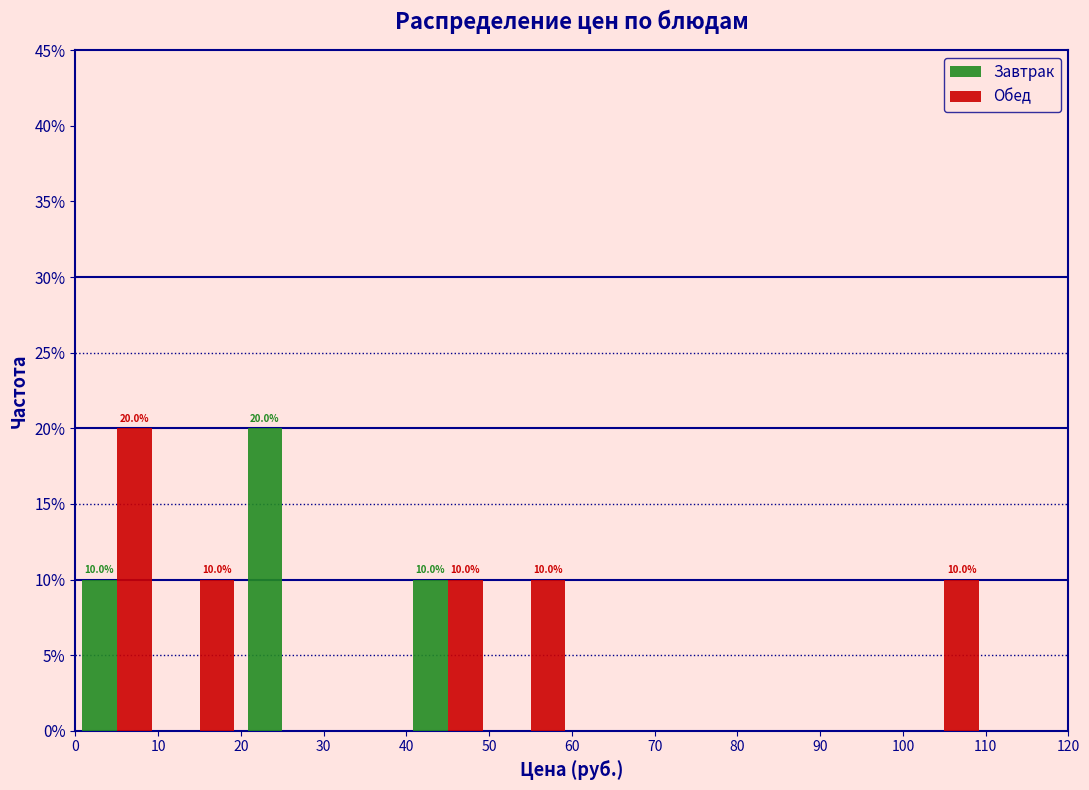

In the Обед series, which range on the x-axis has the tallest bar?

0 to 10